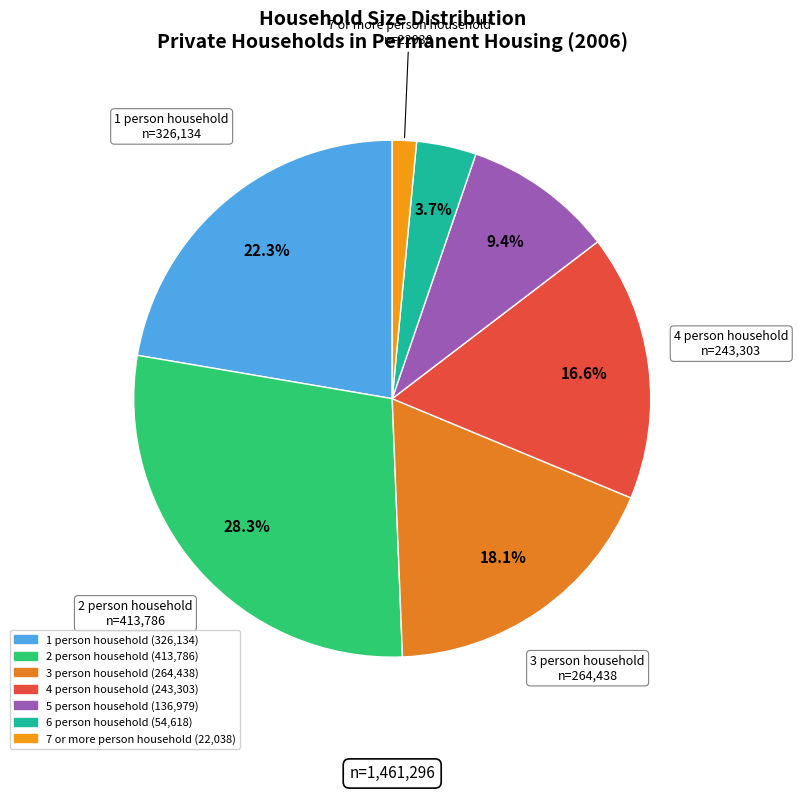

How many slices are in this pie chart?

7